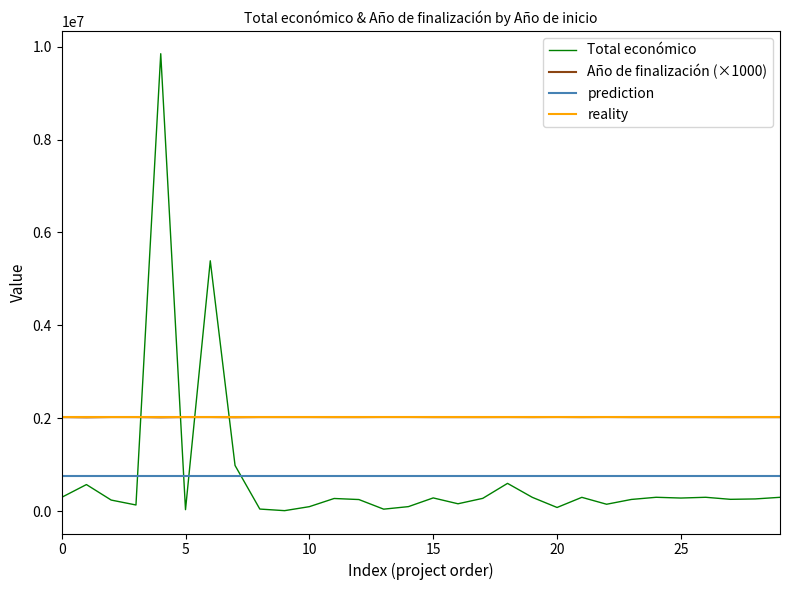

What is the highest value of the Total económico series?

9847932